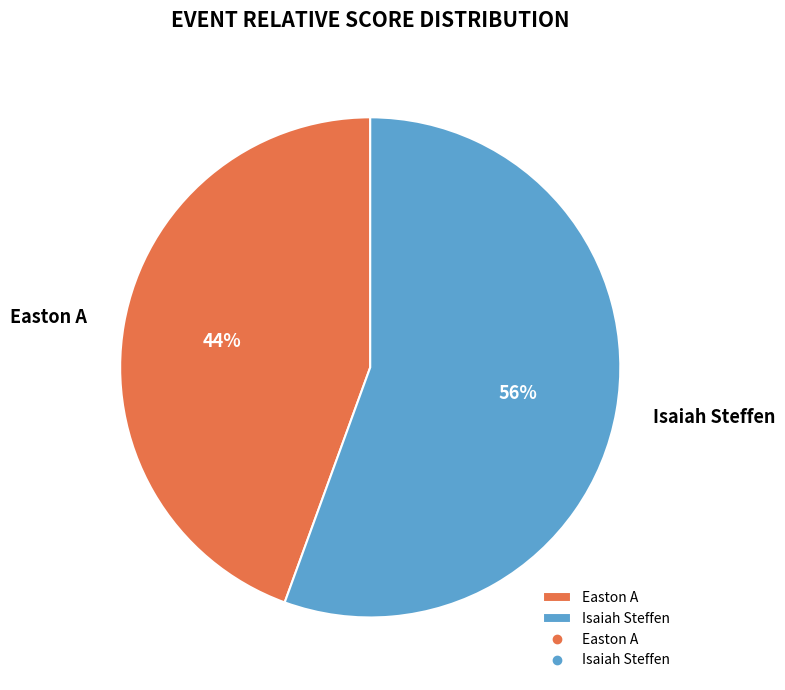

Rank the categories by value from lowest to highest.

Easton A, Isaiah Steffen